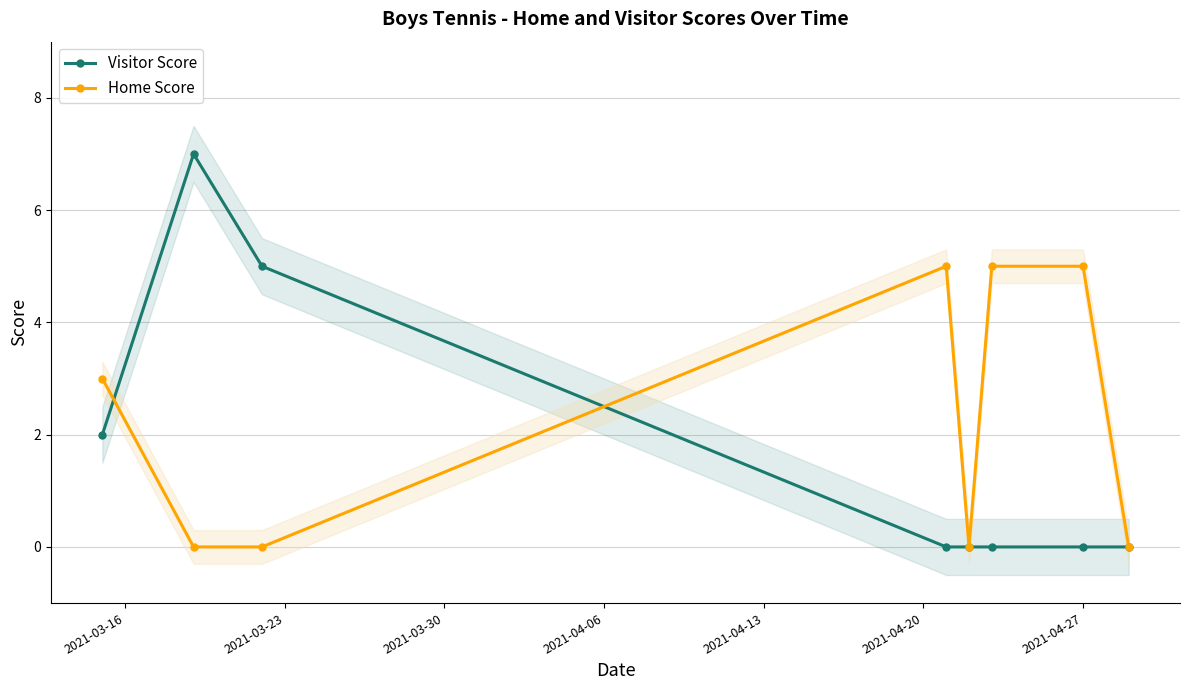

What position from the left is 2021-03-30?

3